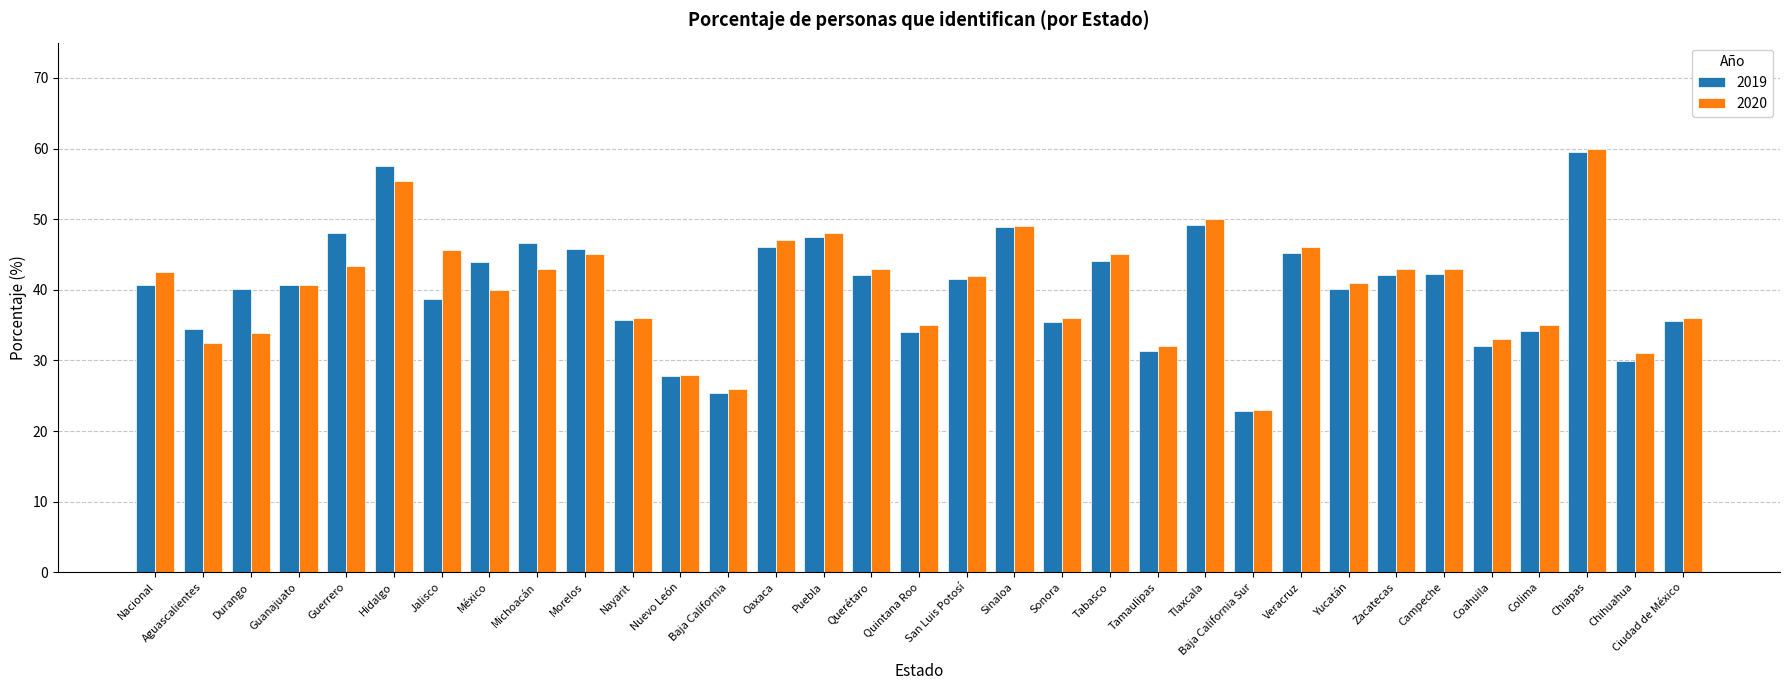

Is the value of 2019 at Hidalgo greater than the value of 2020 at Campeche?

Yes